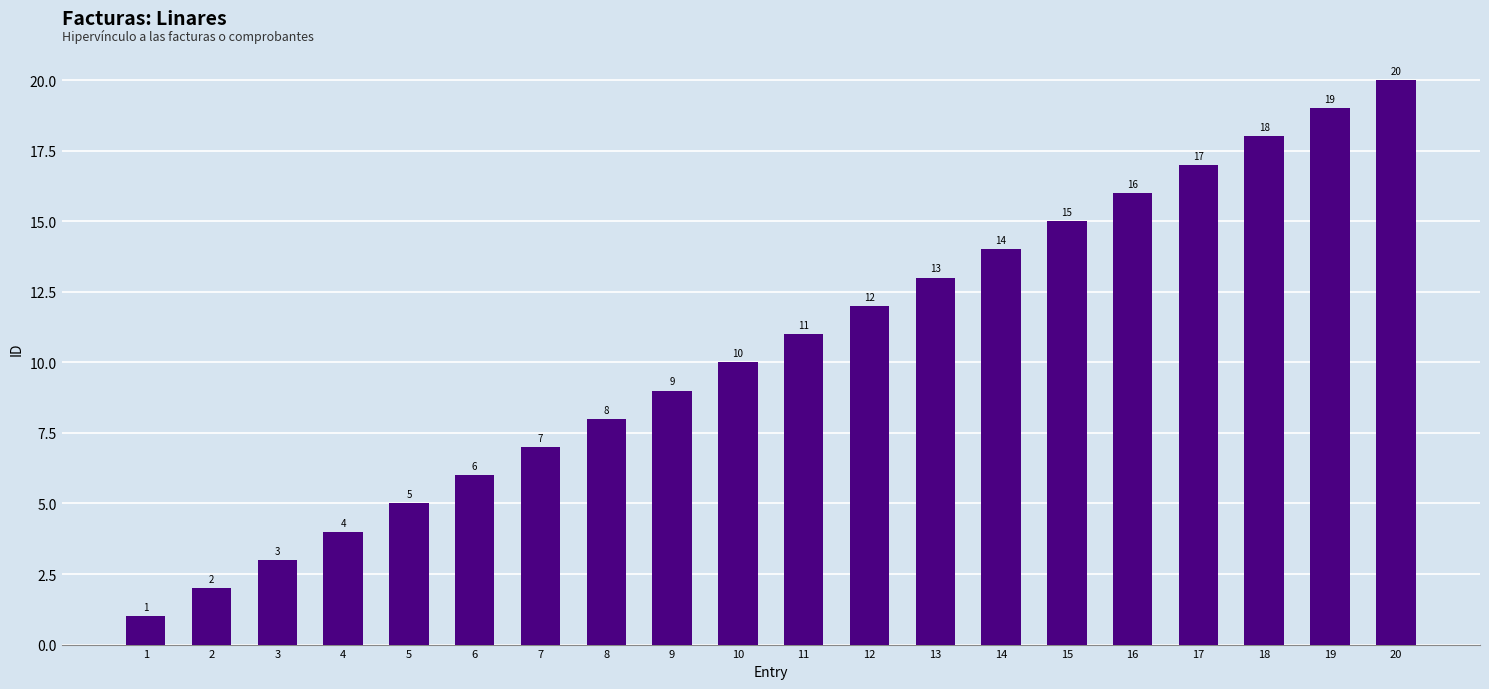

Reading left to right, list all the values displayed in this chart.

1	2	3	4	5	6	7	8	9	10	11	12	13	14	15	16	17	18	19	20